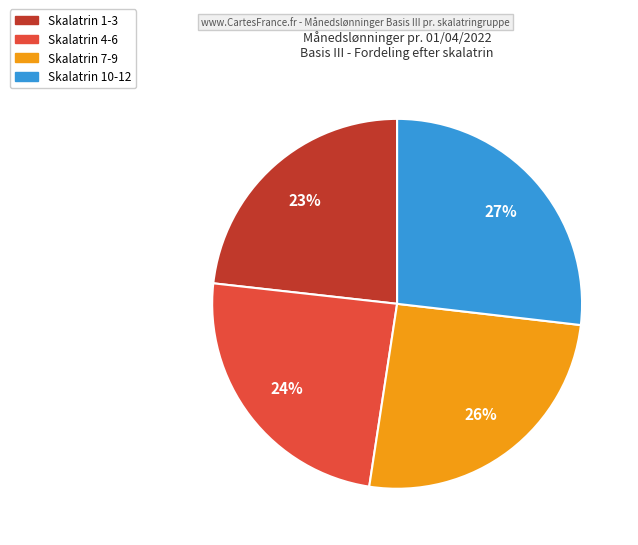

True or false: Skalatrin 4-6 accounts for 12% of the total.

False